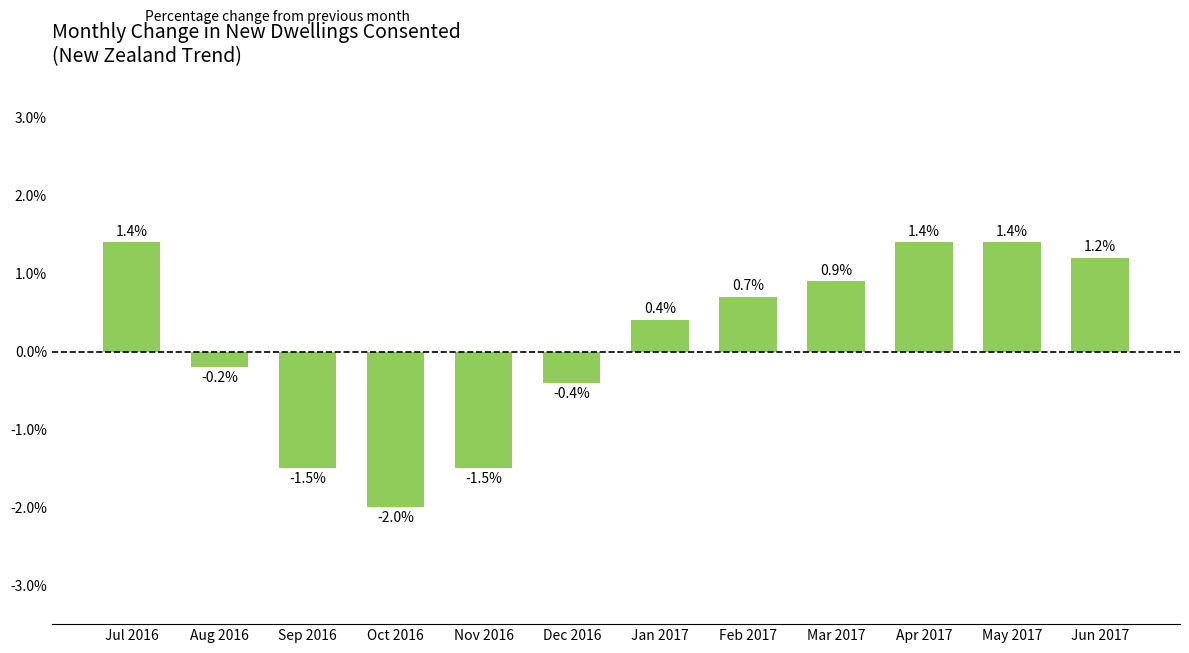

Reading left to right, what are all the values shown in this chart?

1.4	-0.2	-1.5	-2.0	-1.5	-0.4	0.4	0.7	0.9	1.4	1.4	1.2